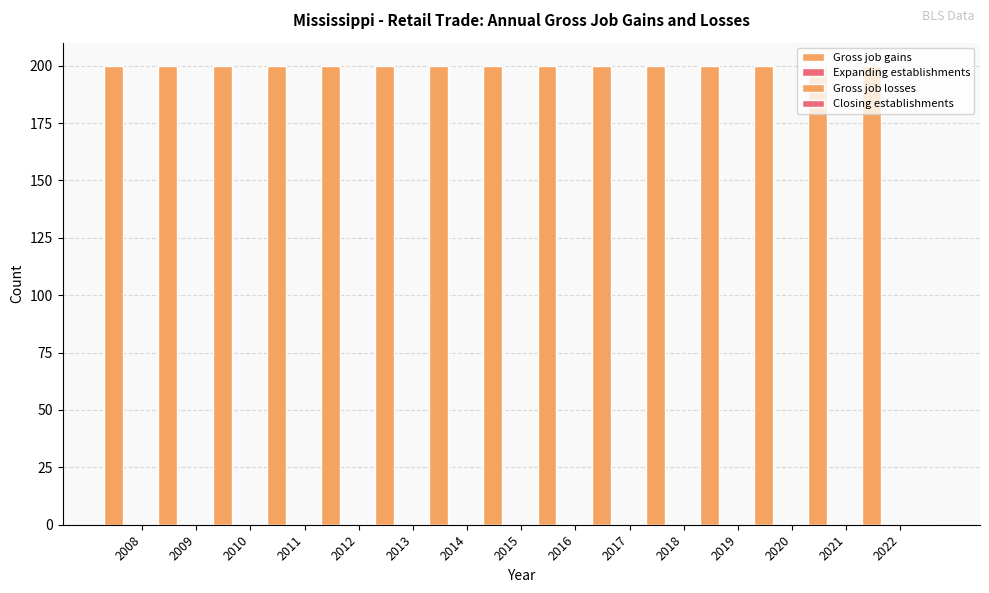

What is the highest value of the Gross job gains series?

200